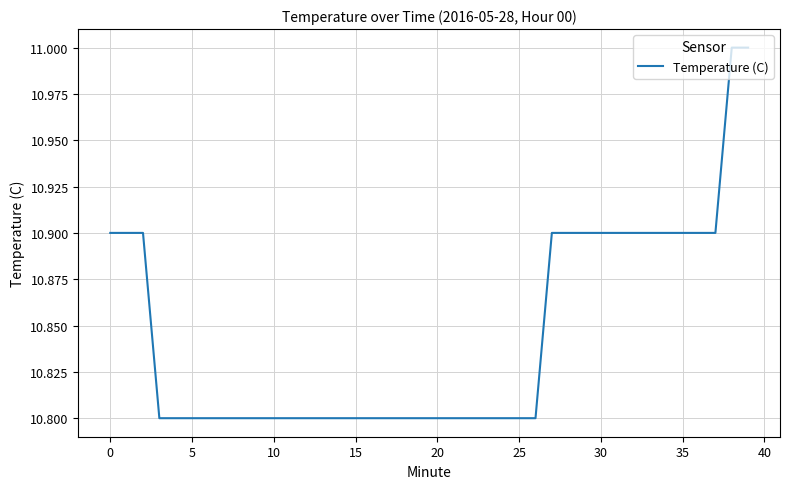

What is the smallest value displayed?

10.8